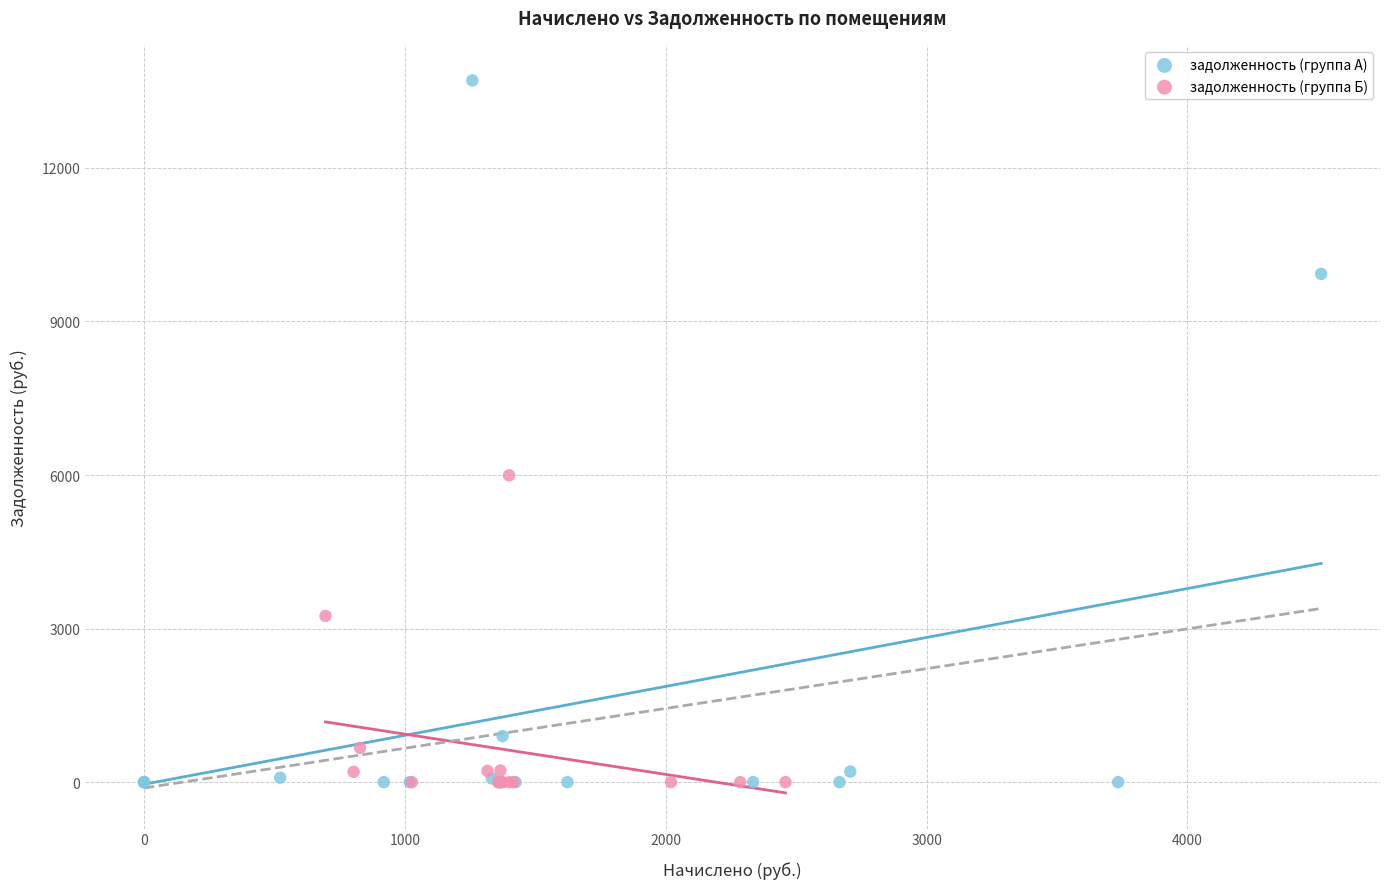

Which series has the largest Y range (max minus min)?

задолженность (группа А)